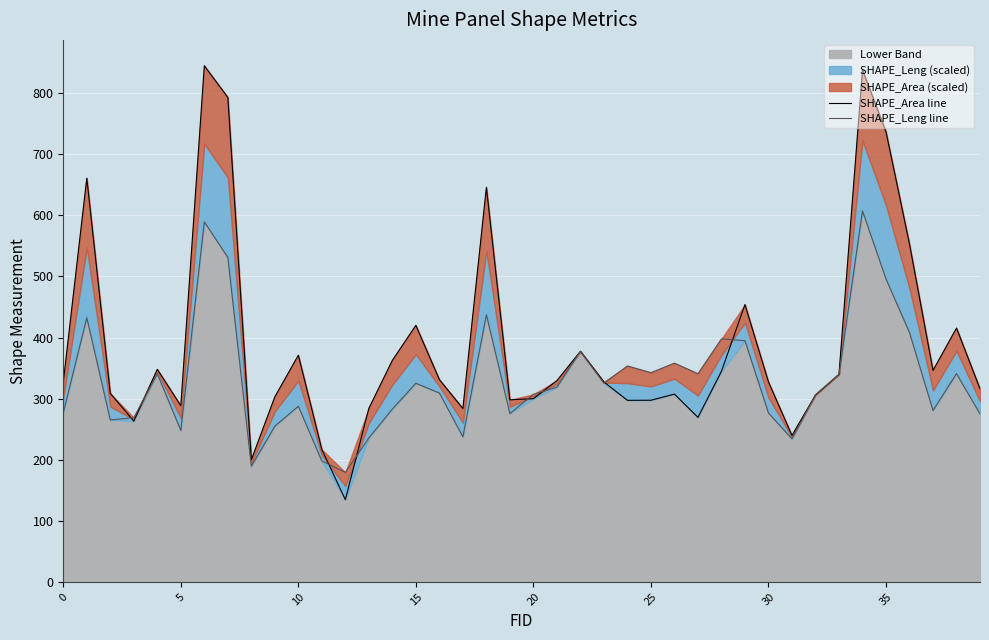

What is the label of the 13th point from the right?

27